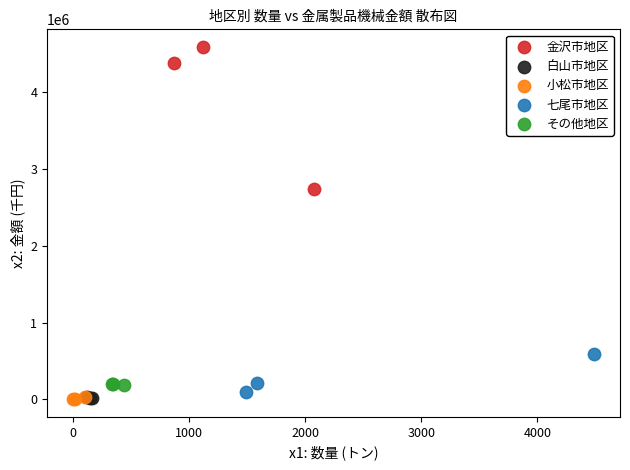

Which series reaches the maximum Y coordinate?

金沢市地区